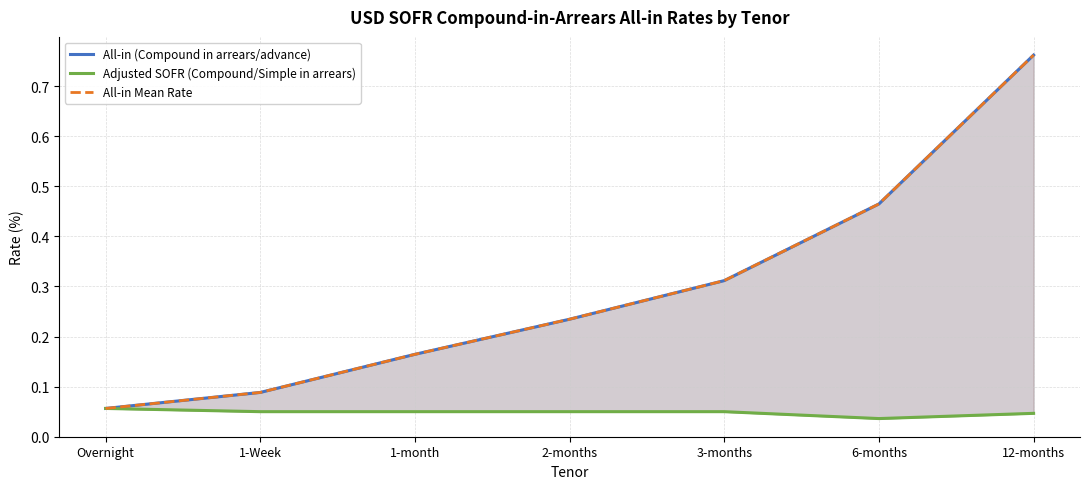

What is the difference between the All-in (Compound in arrears/advance) values at Overnight and 12-months?

0.7